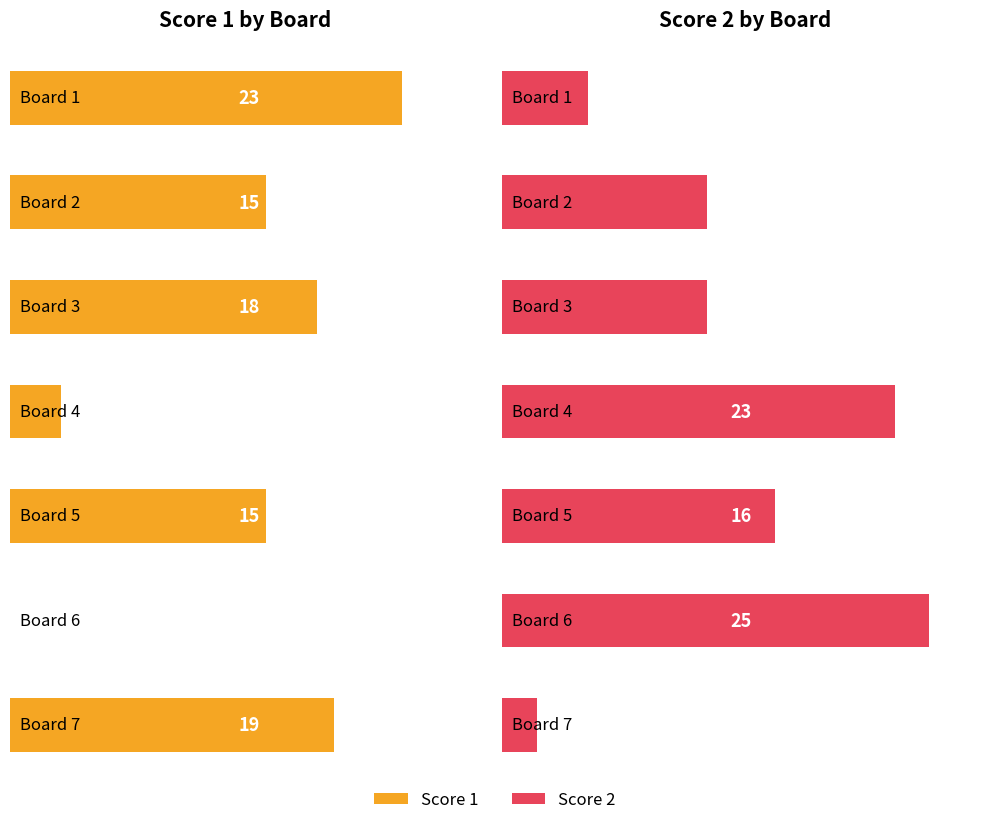

Rank the series at Board 1 from highest to lowest value.

Score 1, Score 2